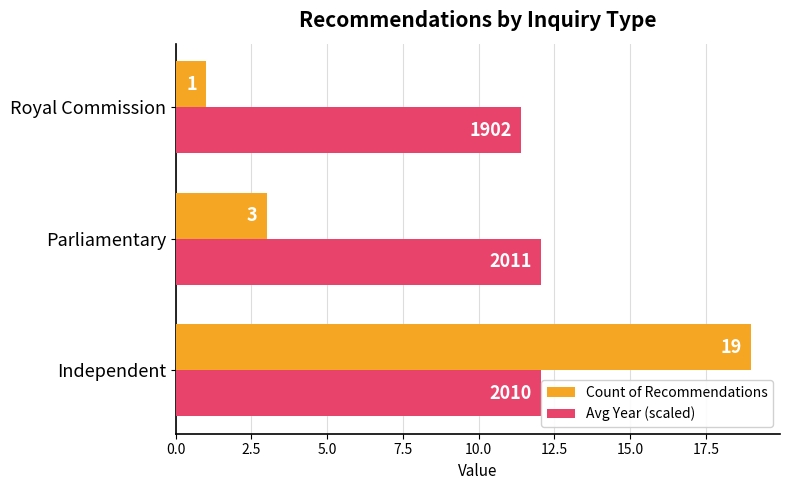

Which series has the largest range (max minus min)?

Count of Recommendations